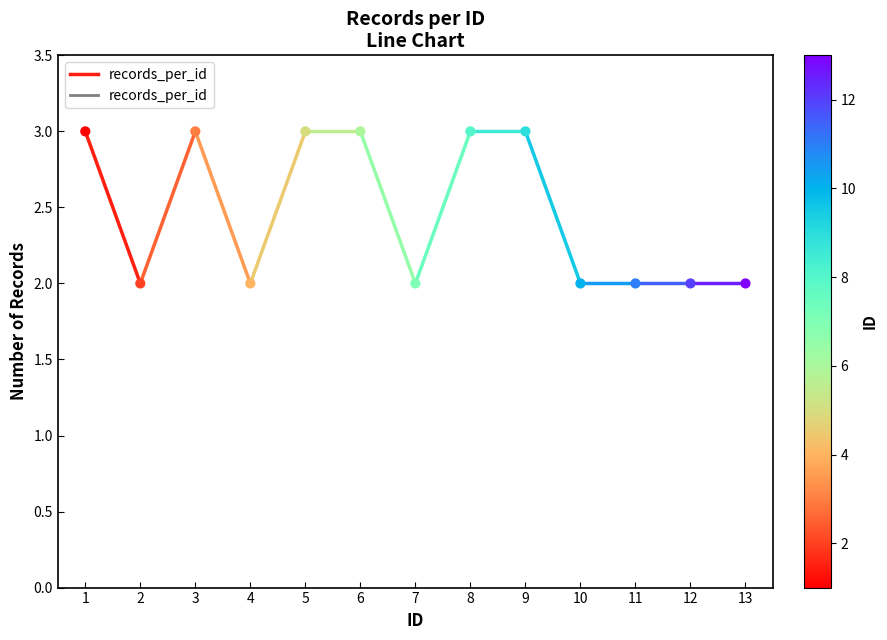

What is the range of X values (max minus min)?

12